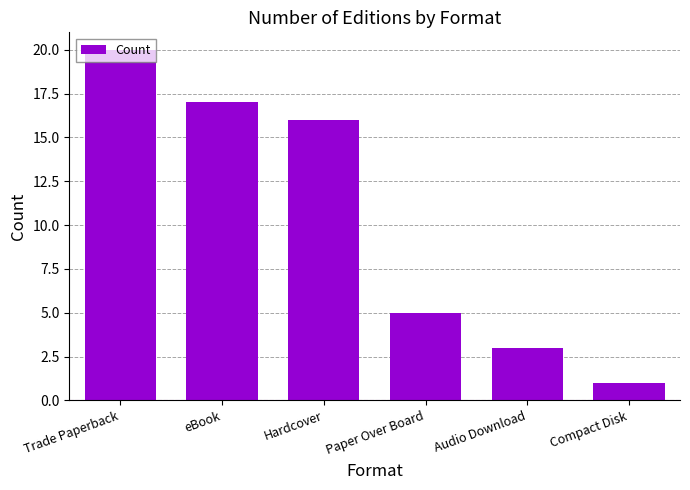

Reading left to right, transcribe all the data shown in this chart.

20	17	16	5	3	1